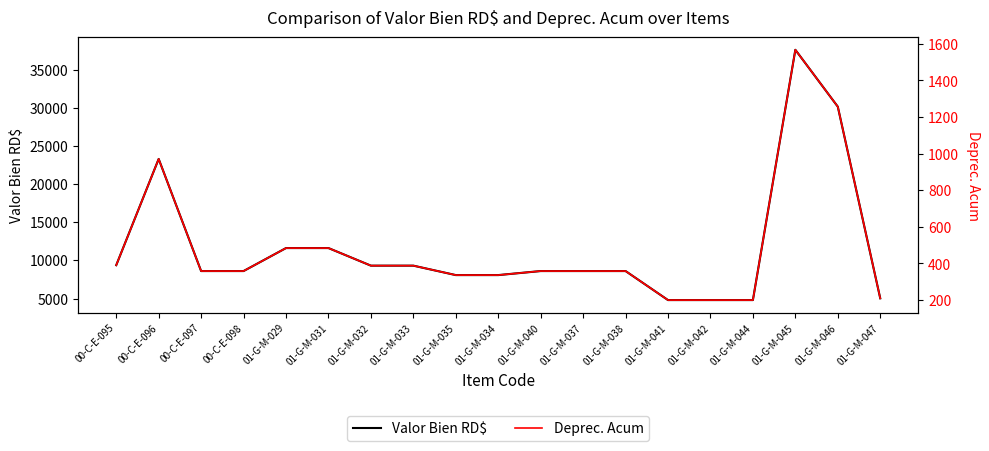

True or false: Valor Bien RD$ and Deprec. Acum intersect in this chart.

False